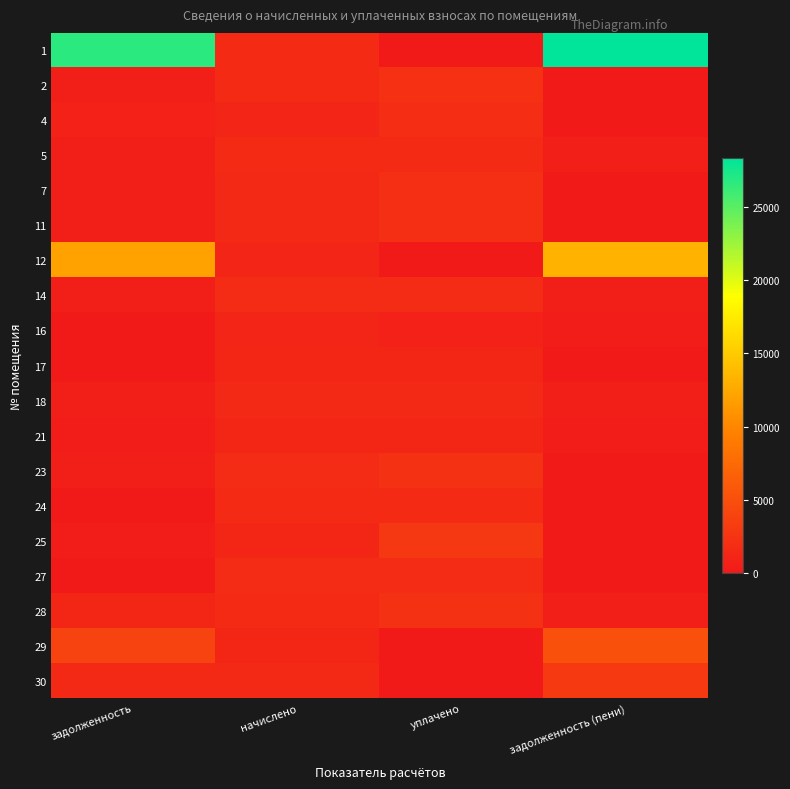

Which series has the widest spread of values?

1